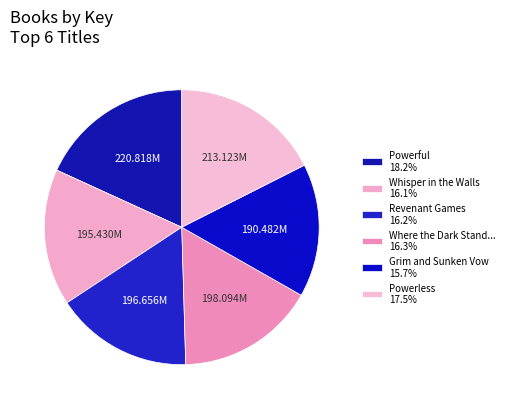

Count the number of slices in the pie.

6